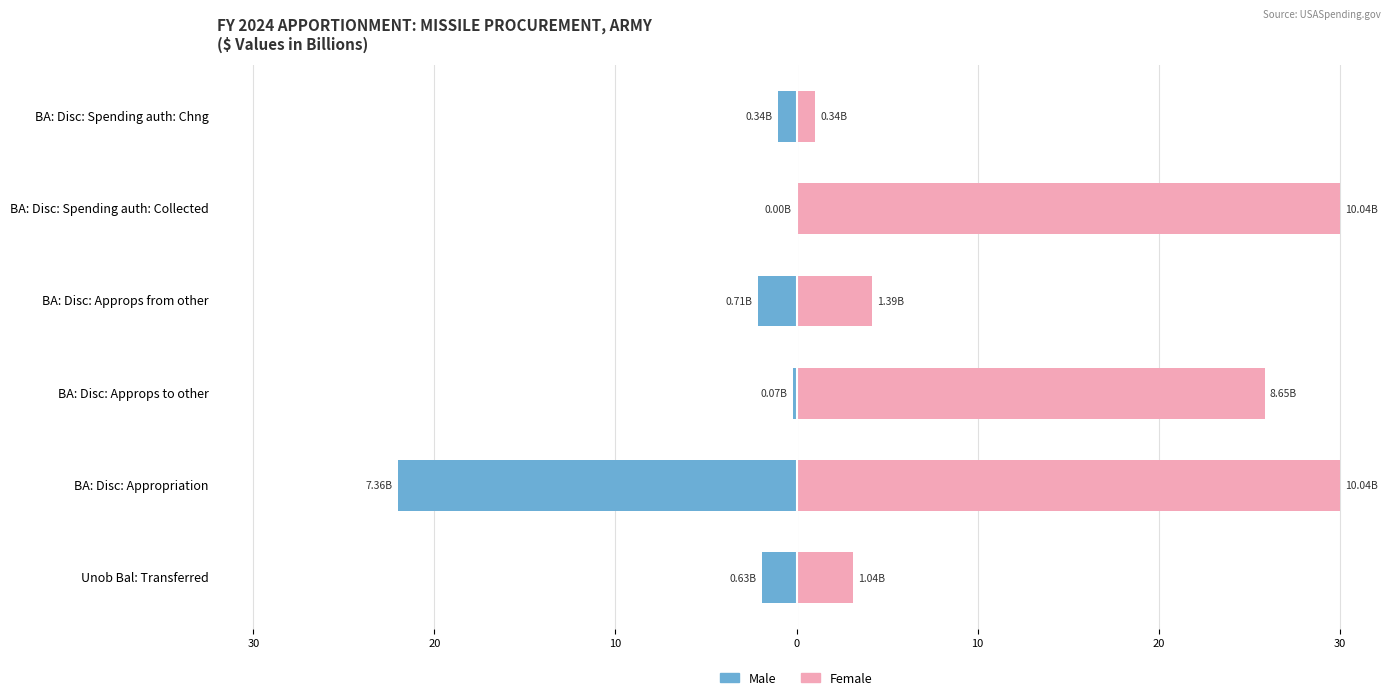

What is the average value of the Male series?

-4.5